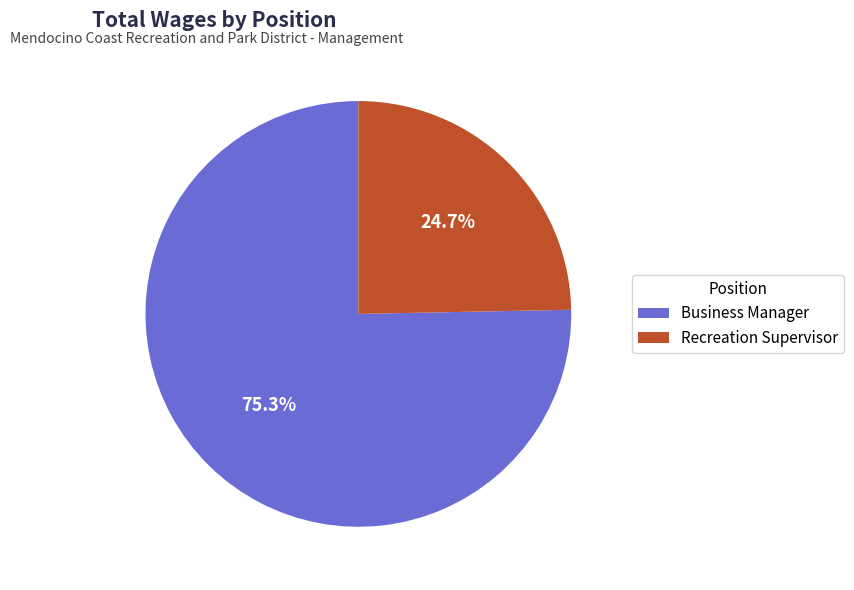

Count the number of slices in the pie.

2